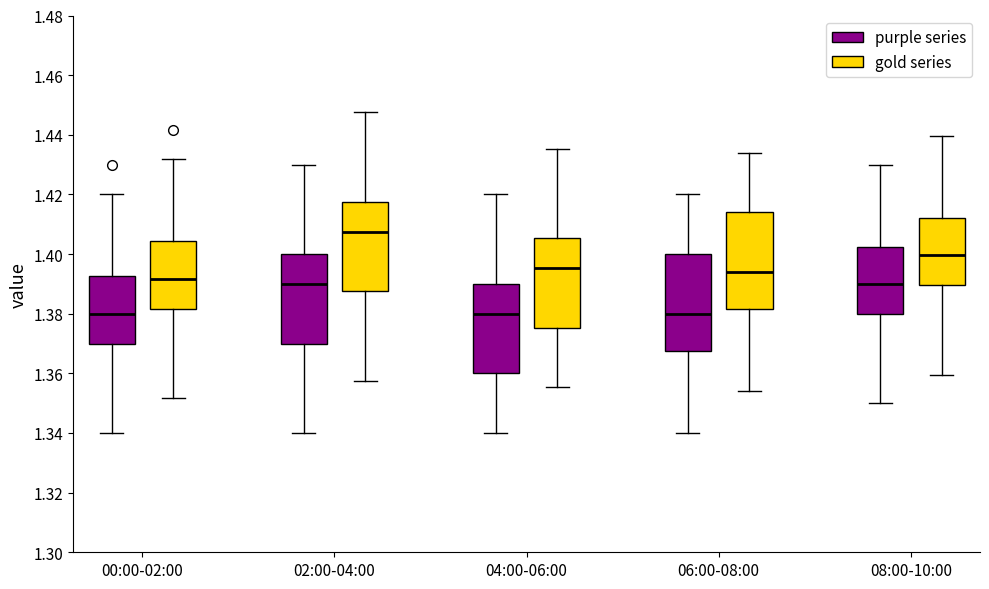

Reading left to right, read every box against the y-axis: the position of its median line, the range the box covers, and the ends of its whiskers. The values are not printed on the chart, so give them approximately, as read against the axis.

00:00-02:00 (purple series): median 1.380, box 1.370 to 1.392, whiskers 1.340 to 1.420
00:00-02:00 (gold series): median 1.392, box 1.382 to 1.404, whiskers 1.352 to 1.432
02:00-04:00 (purple series): median 1.390, box 1.370 to 1.400, whiskers 1.340 to 1.430
02:00-04:00 (gold series): median 1.408, box 1.388 to 1.418, whiskers 1.358 to 1.448
04:00-06:00 (purple series): median 1.380, box 1.360 to 1.390, whiskers 1.340 to 1.420
04:00-06:00 (gold series): median 1.396, box 1.376 to 1.406, whiskers 1.356 to 1.436
06:00-08:00 (purple series): median 1.380, box 1.368 to 1.400, whiskers 1.340 to 1.420
06:00-08:00 (gold series): median 1.394, box 1.382 to 1.414, whiskers 1.354 to 1.434
08:00-10:00 (purple series): median 1.390, box 1.380 to 1.402, whiskers 1.350 to 1.430
08:00-10:00 (gold series): median 1.400, box 1.390 to 1.412, whiskers 1.360 to 1.440